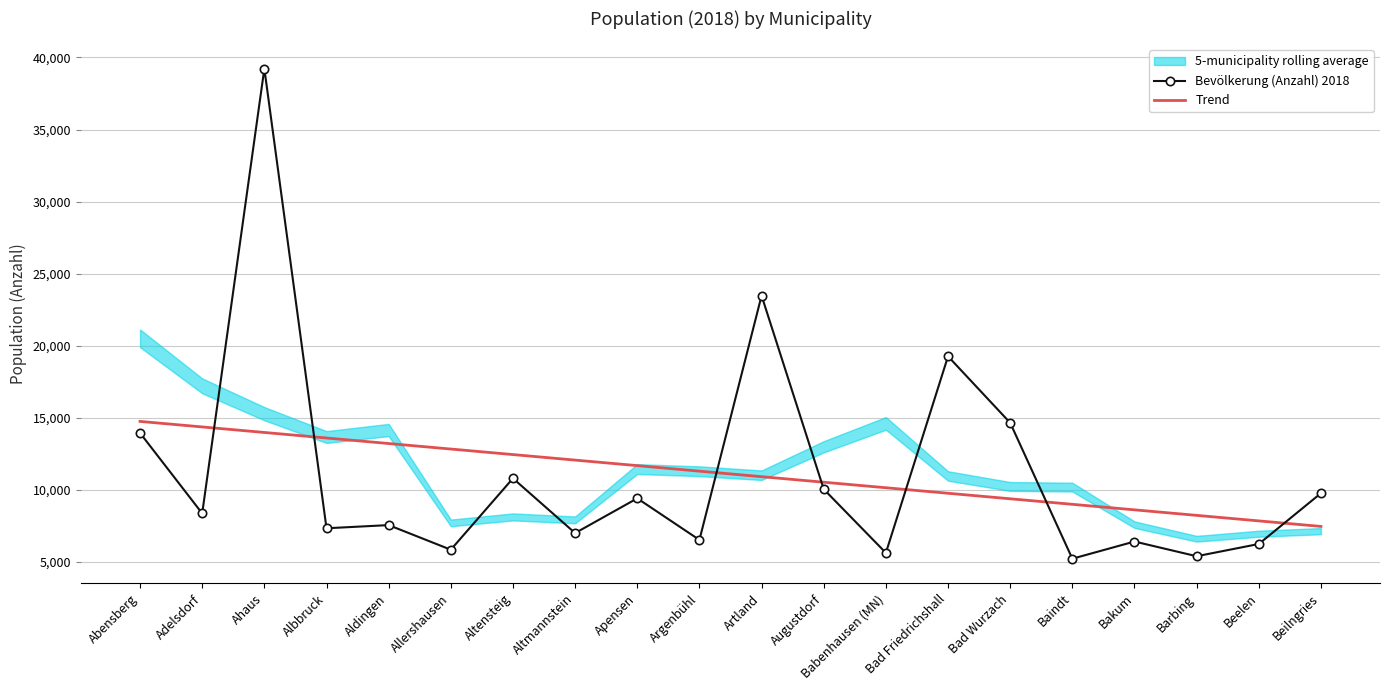

At how many categories does at least one series exceed 23378?

2